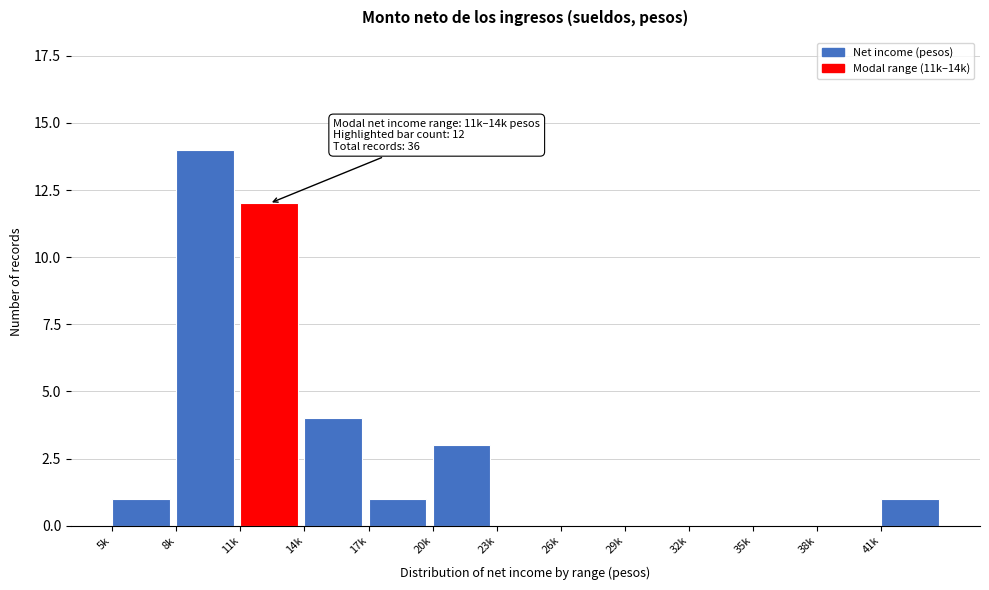

Reading right to left, list all the values displayed in this chart.

41k=1	38k=0	35k=0	32k=0	29k=0	26k=0	23k=0	20k=3	17k=1	14k=4	11k=12	8k=14	5k=1